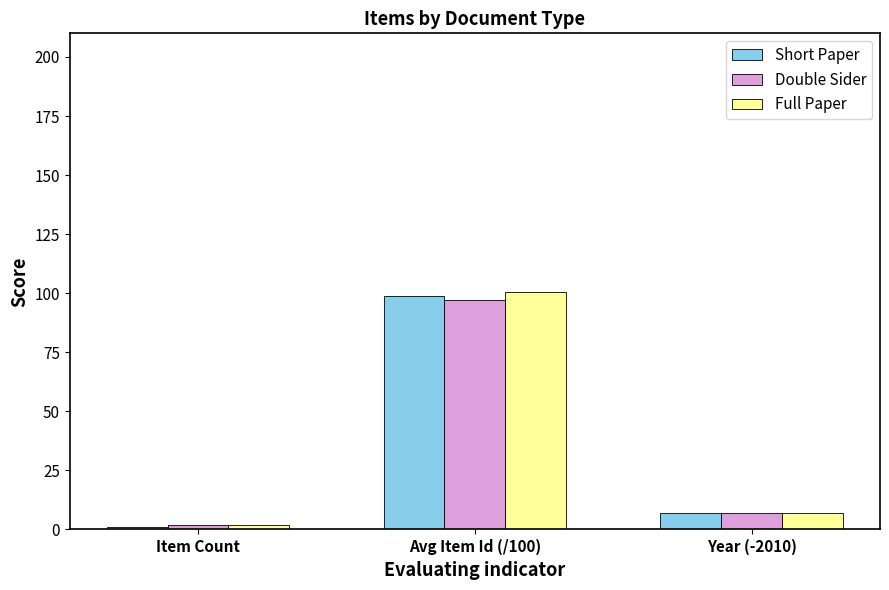

What is the difference between the maximum and minimum values in the Full Paper series?

98.5